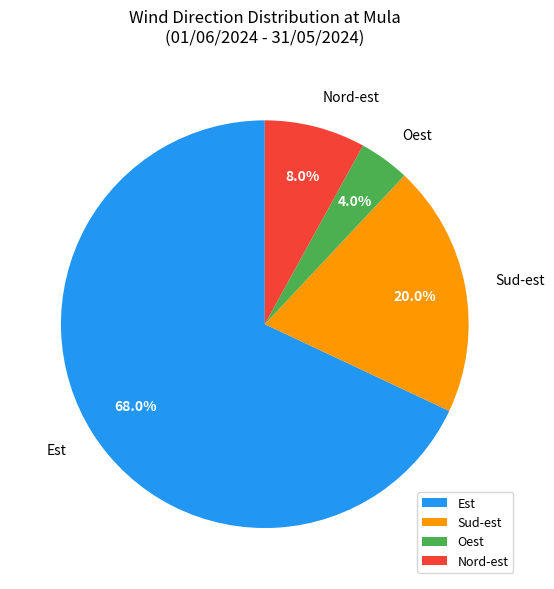

Which slice is the smallest?

Oest